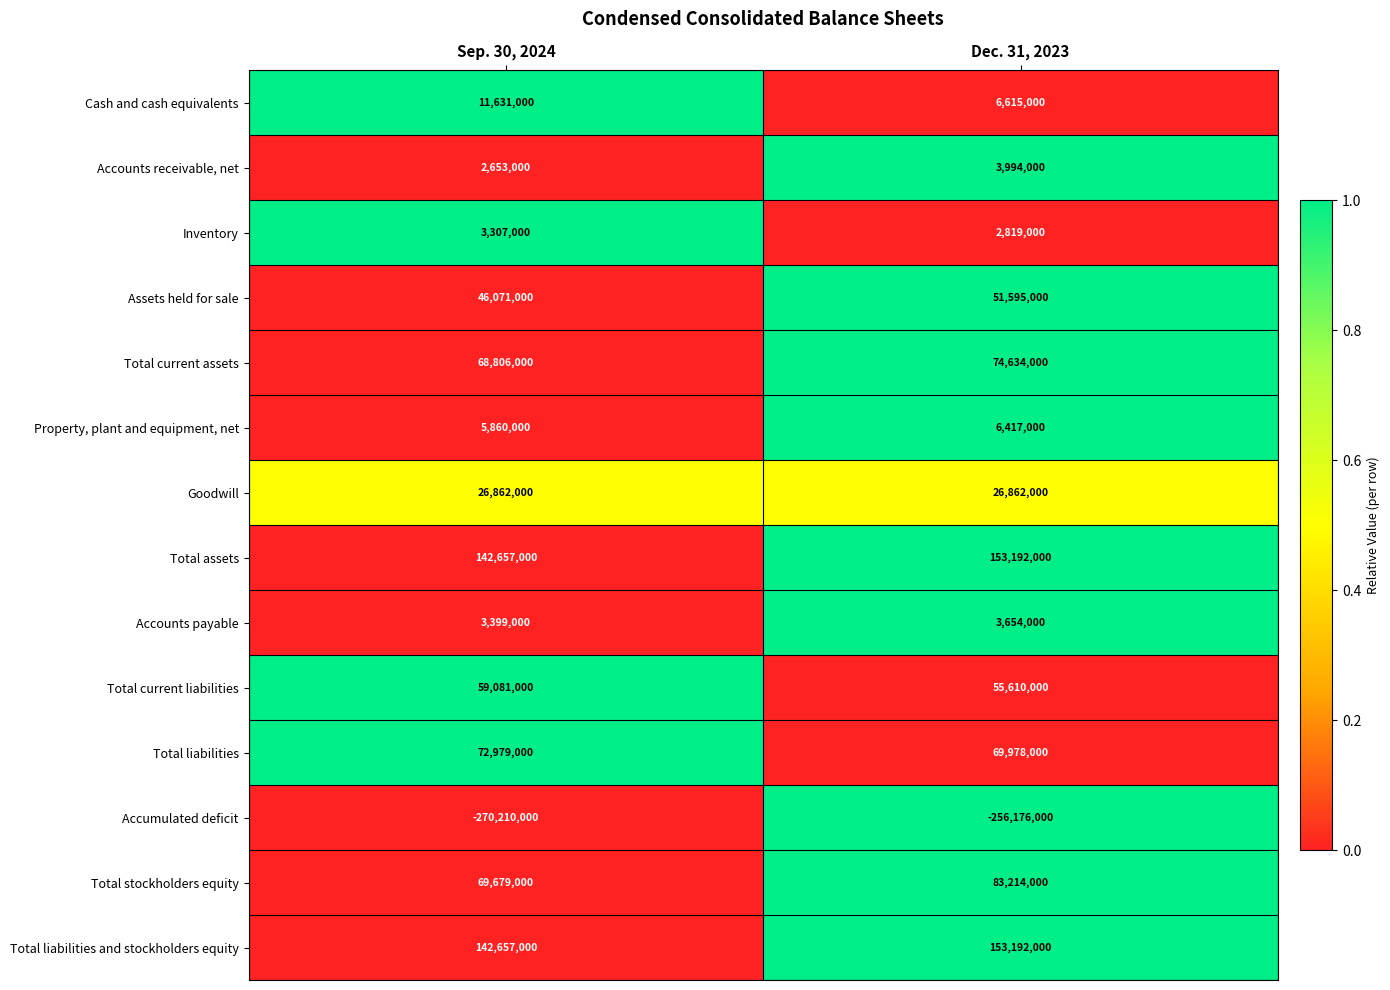

At which category is the sum across all series the highest?

Dec. 31, 2023